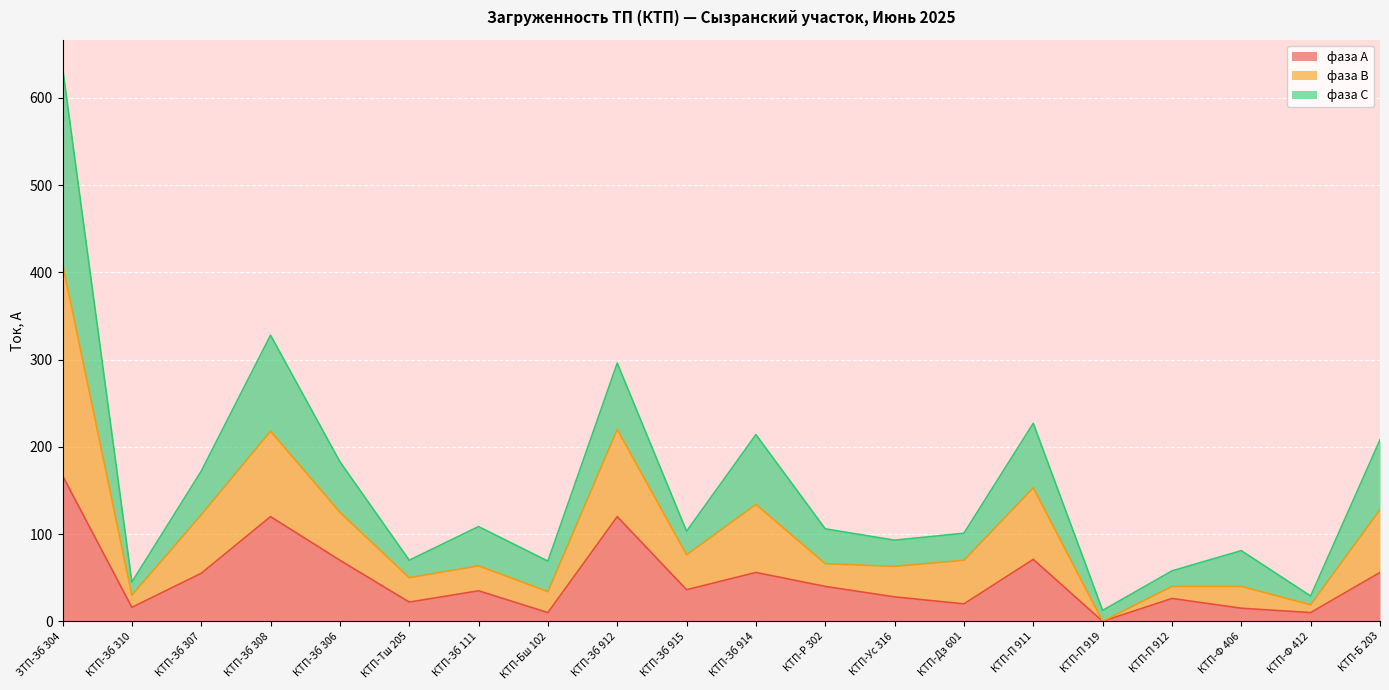

What is the total value across all series at ЗТП-Зб 304?

635.0